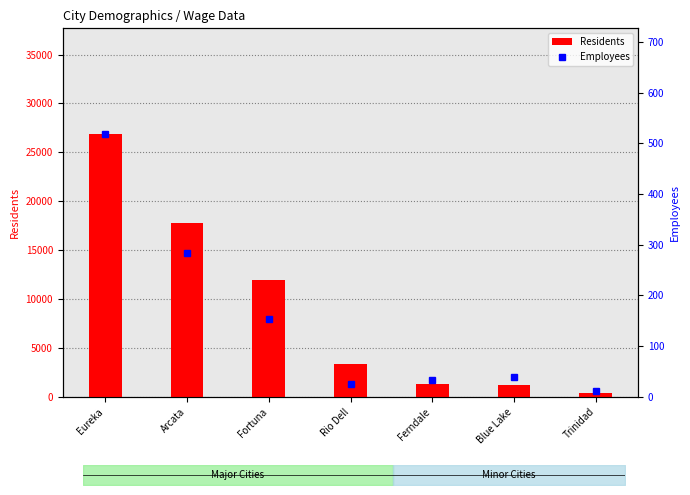

Which category has the lowest value in the Residents series?

Trinidad